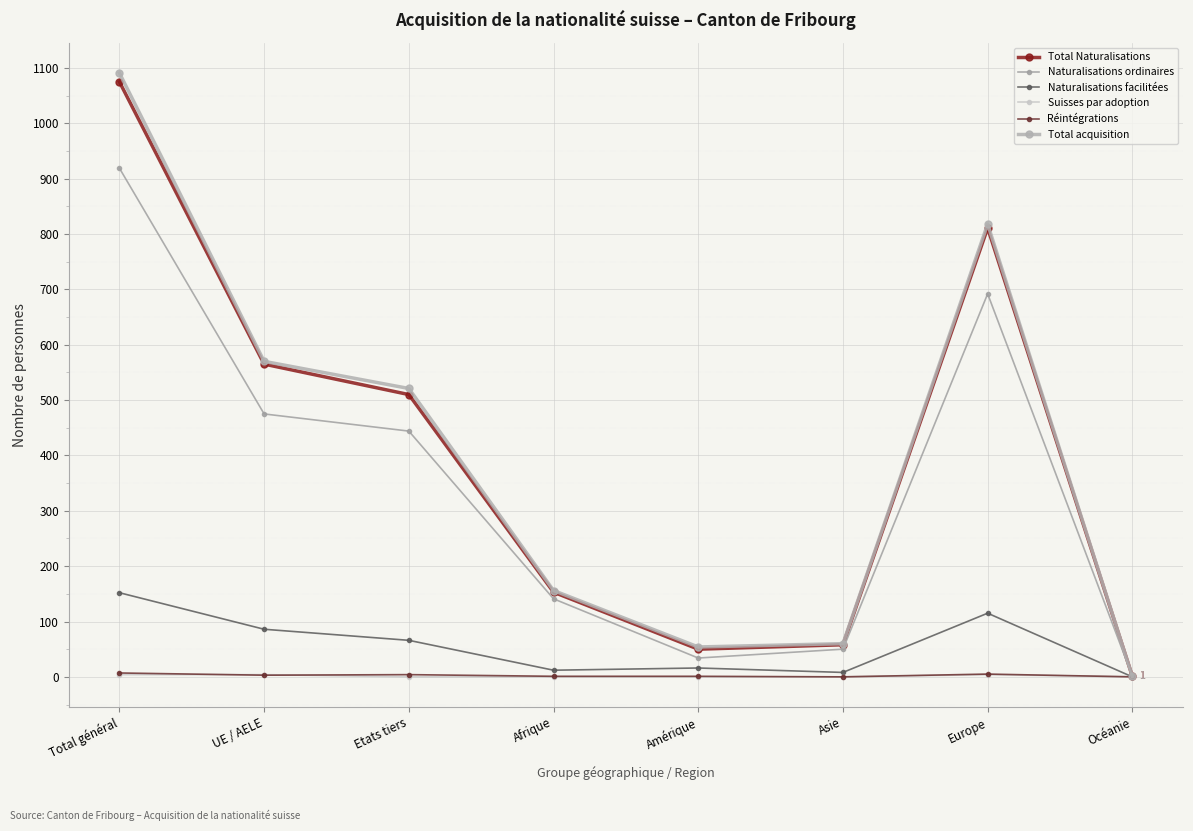

True or false: Total Naturalisations and Réintégrations cross at least once.

False